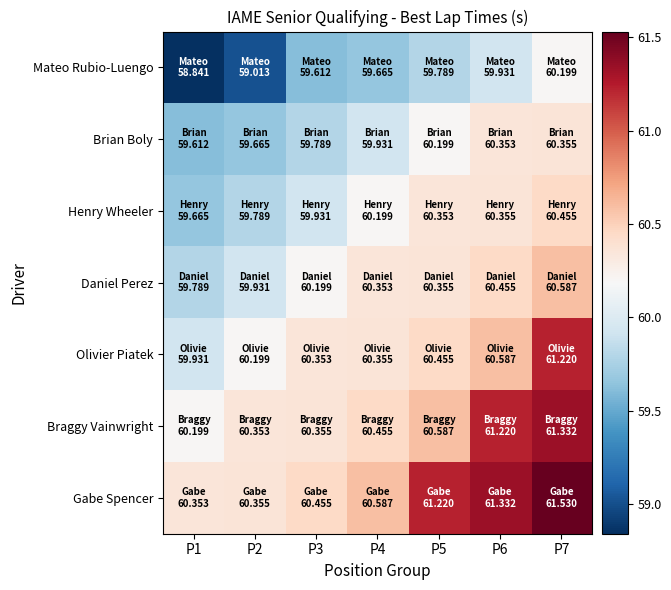

Reading right to left, extract all data points from this chart.

Mateo Rubio-Luengo: P7=60.2	P6=59.9	P5=59.8	P4=59.7	P3=59.6	P2=59.0	P1=58.8
Brian Boly: P7=60.4	P6=60.4	P5=60.2	P4=59.9	P3=59.8	P2=59.7	P1=59.6
Henry Wheeler: P7=60.5	P6=60.4	P5=60.4	P4=60.2	P3=59.9	P2=59.8	P1=59.7
Daniel Perez: P7=60.6	P6=60.5	P5=60.4	P4=60.4	P3=60.2	P2=59.9	P1=59.8
Olivier Piatek: P7=61.2	P6=60.6	P5=60.5	P4=60.4	P3=60.4	P2=60.2	P1=59.9
Braggy Vainwright: P7=61.3	P6=61.2	P5=60.6	P4=60.5	P3=60.4	P2=60.4	P1=60.2
Gabe Spencer: P7=61.5	P6=61.3	P5=61.2	P4=60.6	P3=60.5	P2=60.4	P1=60.4